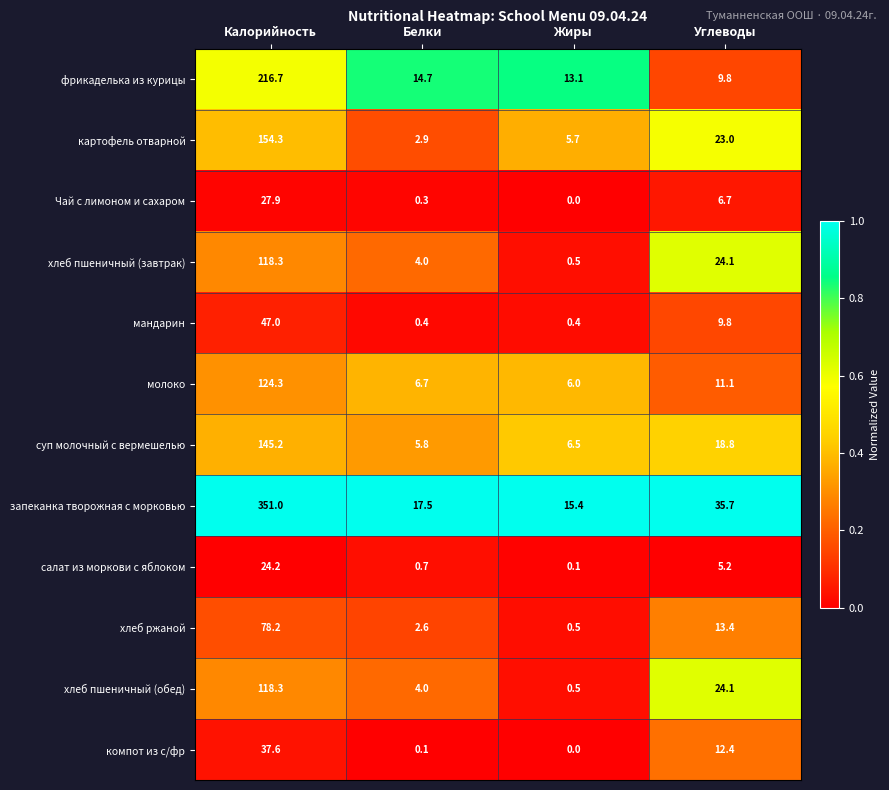

At which category is the sum across all series the highest?

Калорийность